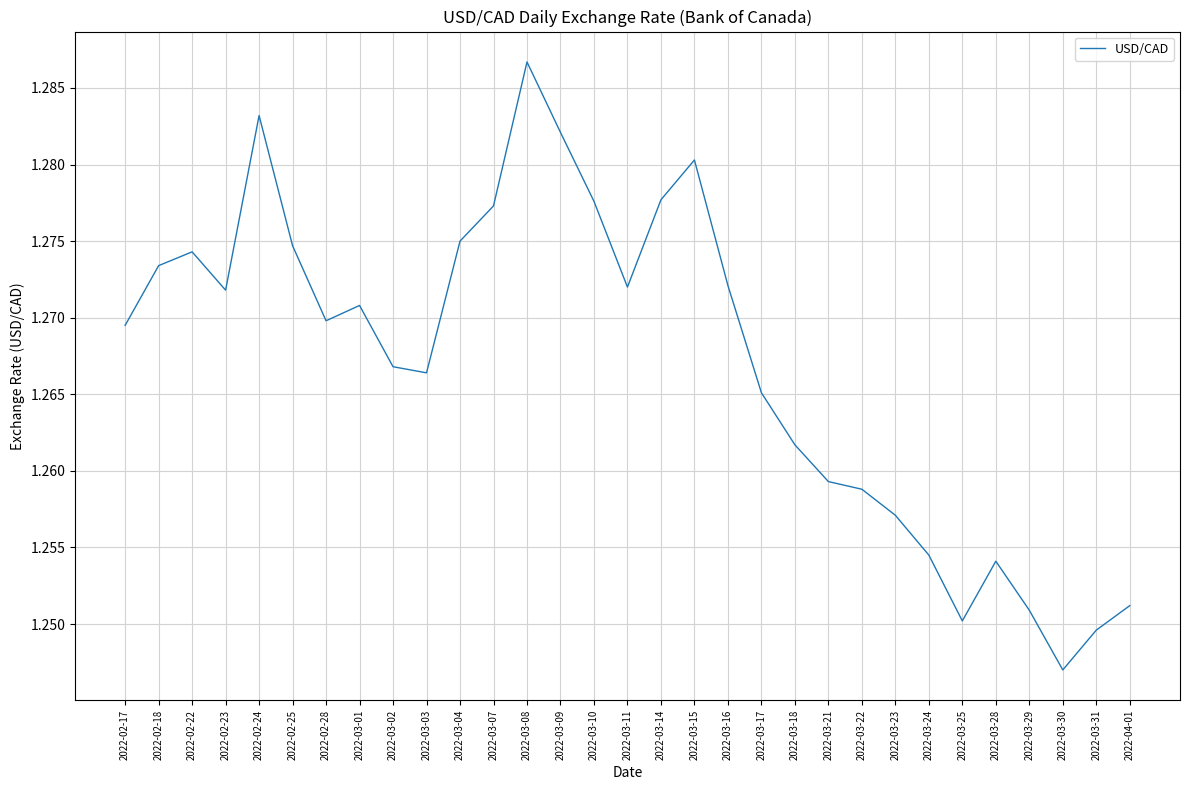

Is this an area chart (filled region under the line)?

No